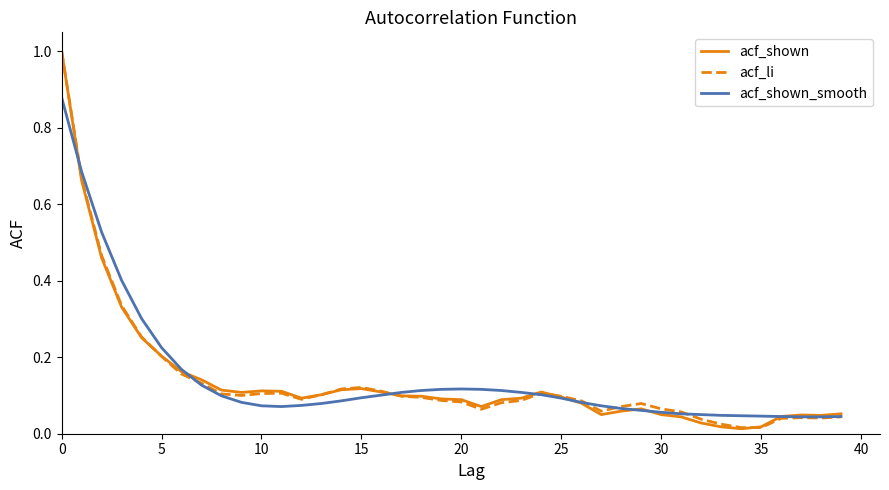

What is the difference between the maximum and second lowest values in the acf_li series?

1.0